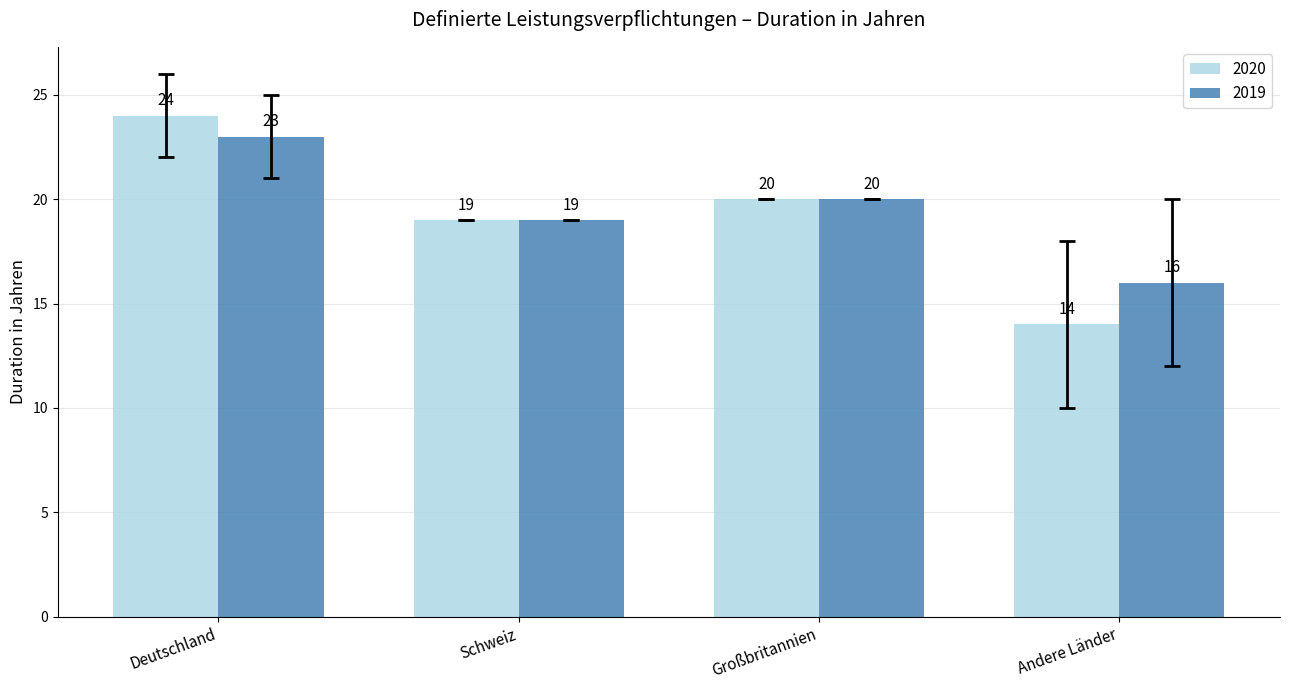

Between Deutschland and Andere Länder, which series saw the biggest shift?

2020